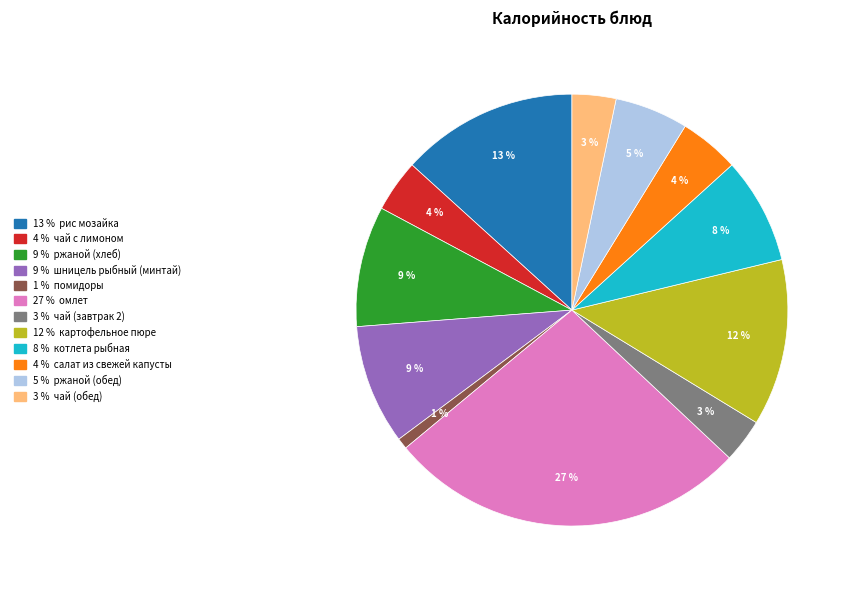

To the nearest percent, what is the average slice percentage?

8%